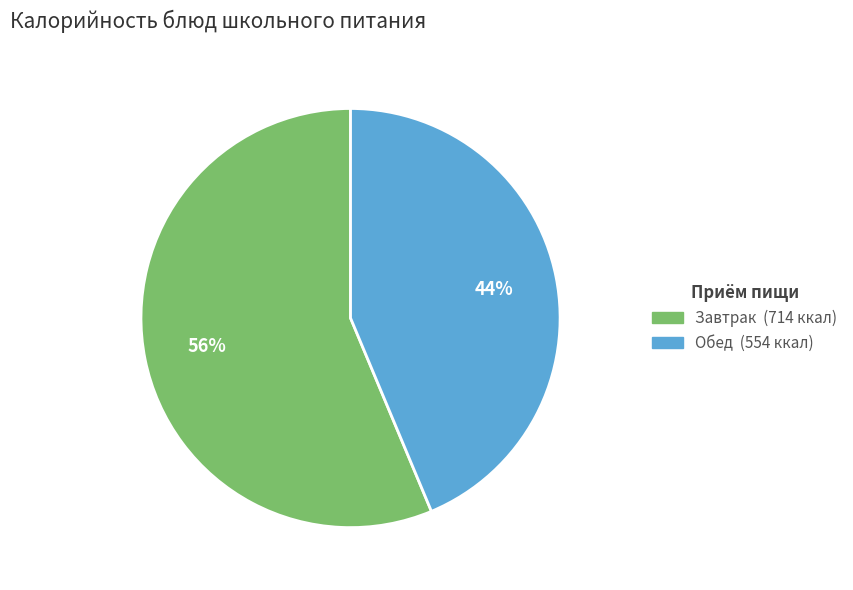

Does any single category account for the majority?

Yes